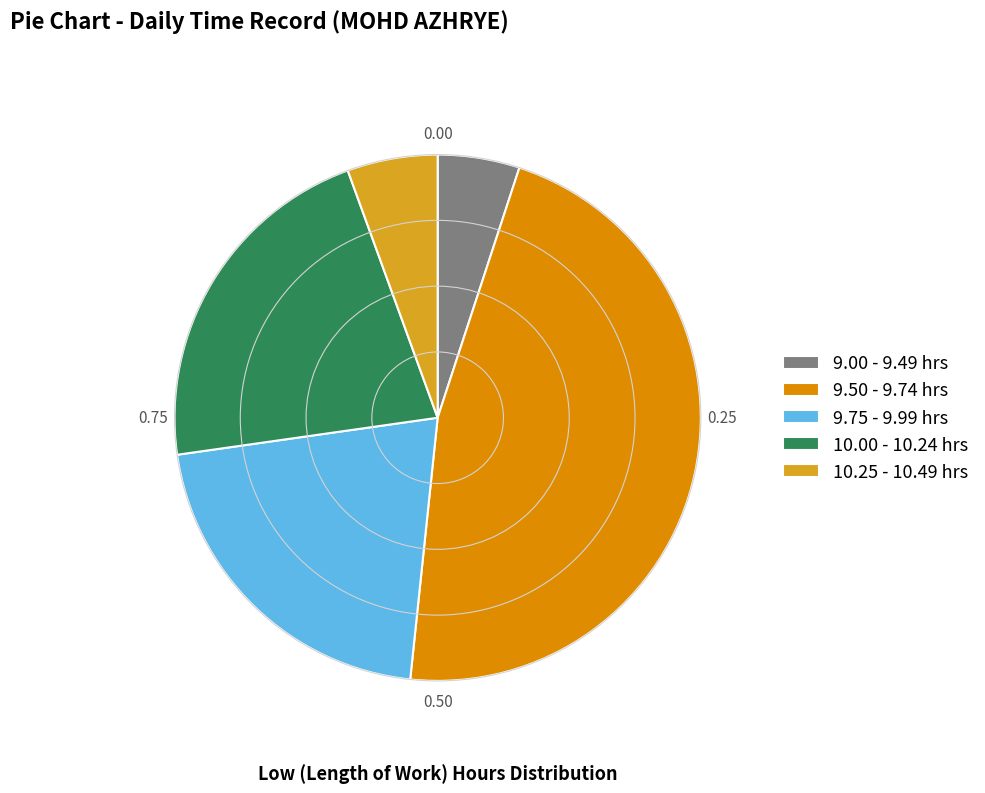

Rank the categories by value from highest to lowest.

9.50 - 9.74 hrs, 10.00 - 10.24 hrs, 9.75 - 9.99 hrs, 10.25 - 10.49 hrs, 9.00 - 9.49 hrs